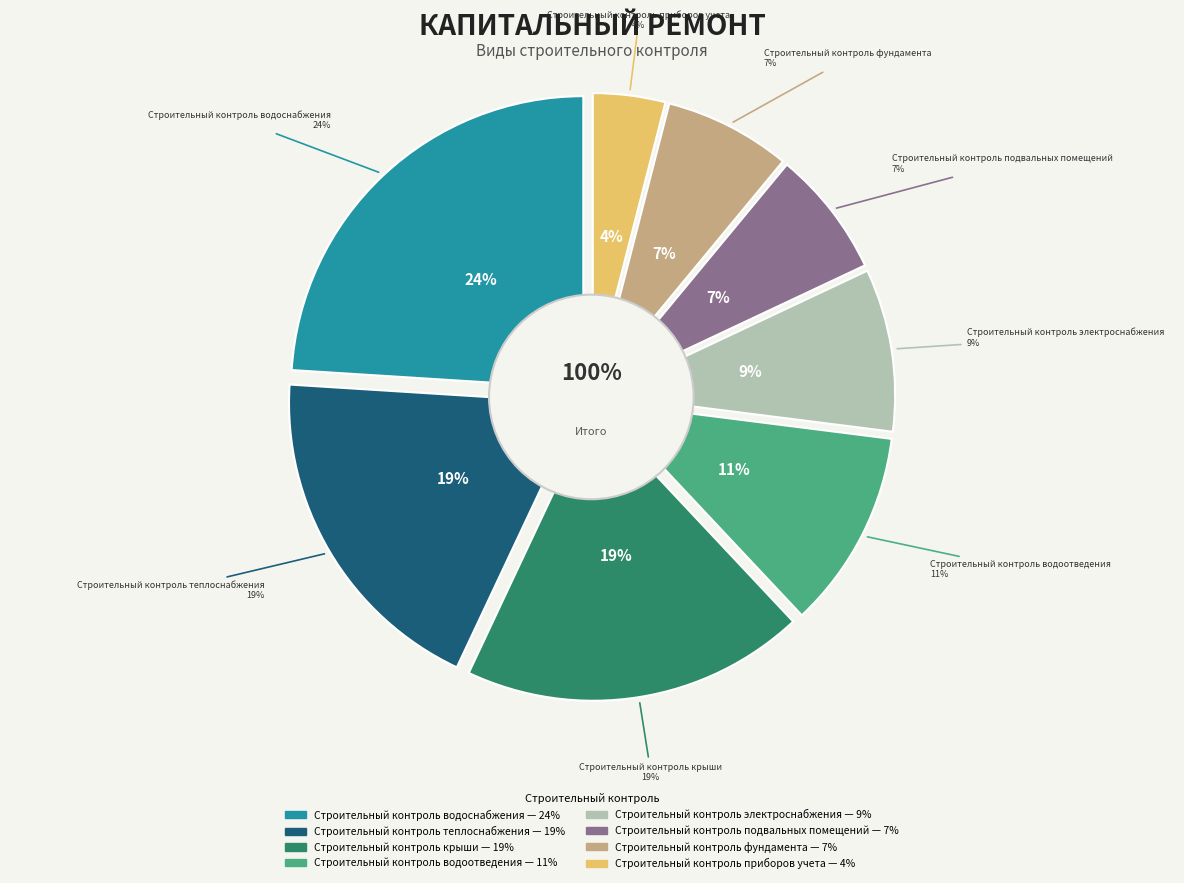

What percentage is the Строительный контроль крыши slice, to the nearest percent?

19%